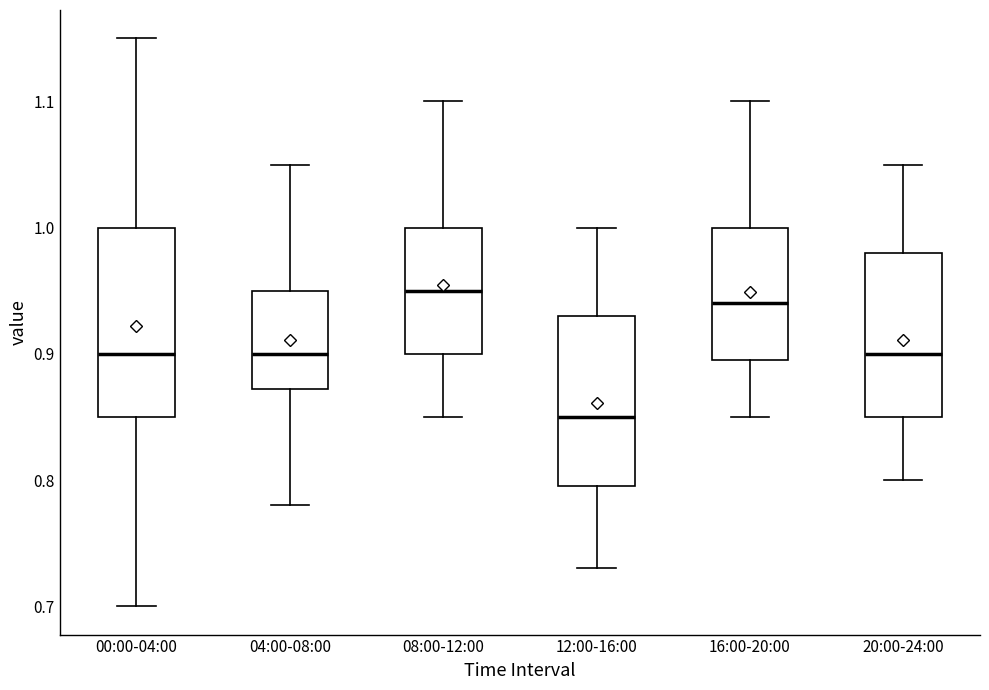

Where does the upper whisker of the box for 08:00-12:00 end on the y-axis? The values are not printed on the chart, so give them approximately, as read against the axis.

1.10